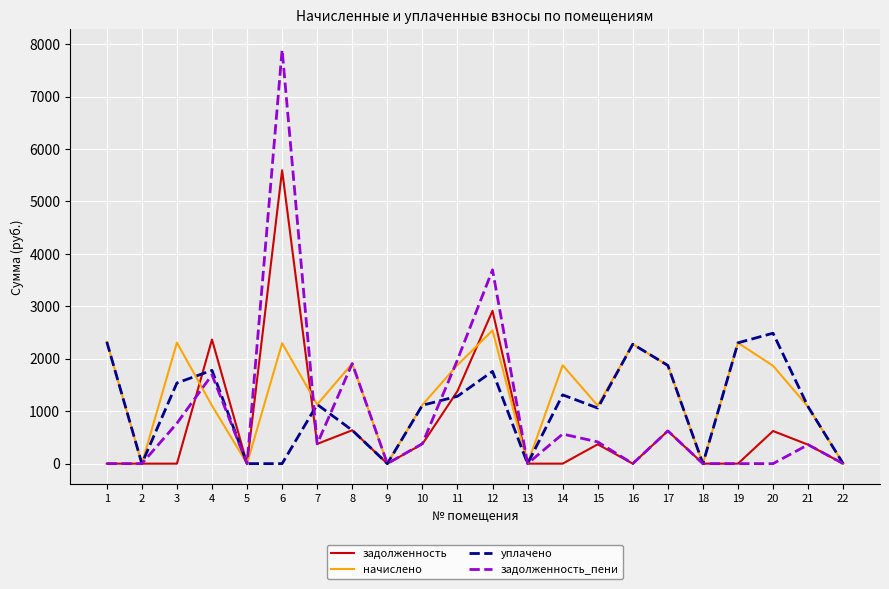

What is the sum of the начислено values at 16 and 7?

3406.8